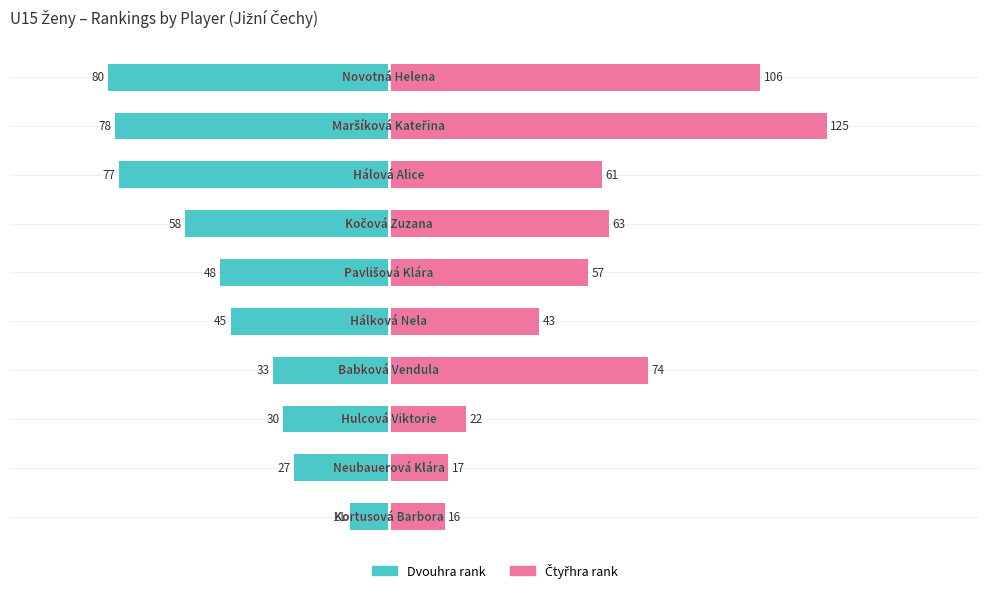

What value does the Dvouhra rank series have at 0, to the nearest 5?

-10